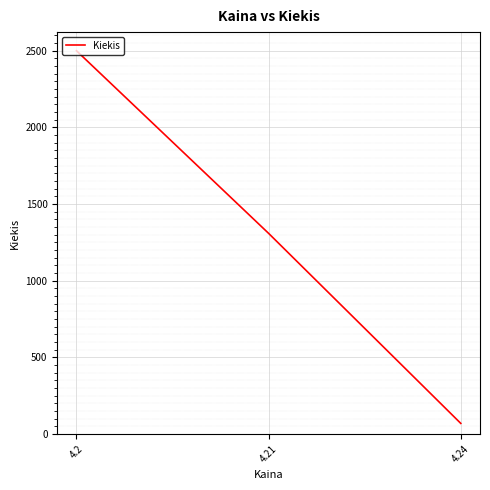

Between 4.2 and 4.24, which is larger?

4.2